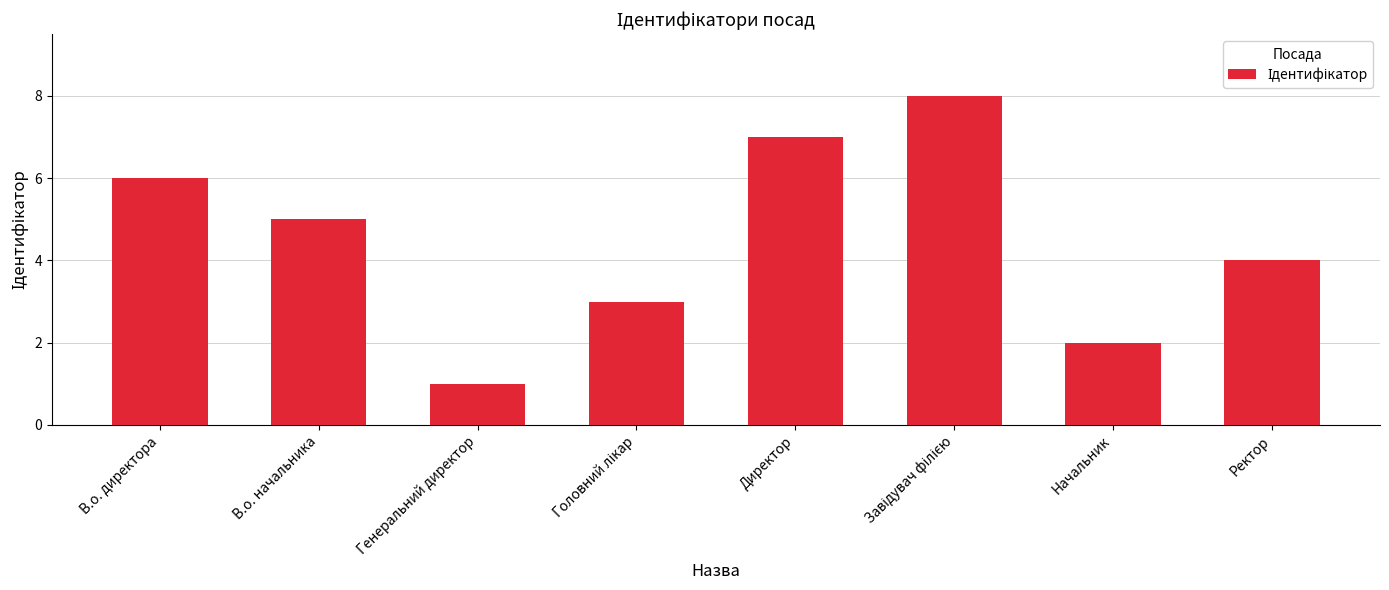

What is the difference between the maximum and minimum values?

7